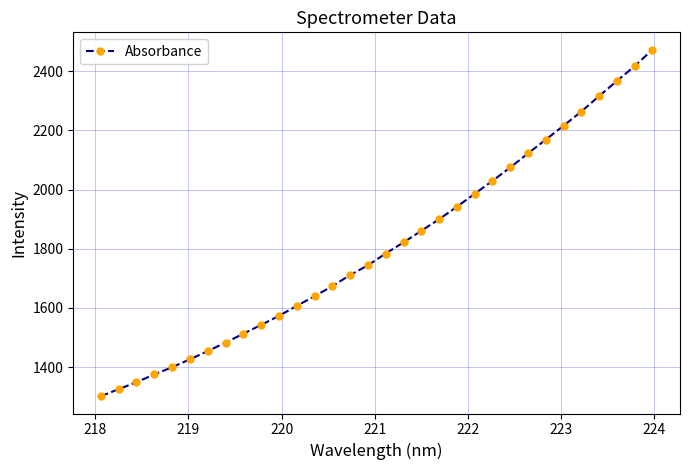

What is the difference between the maximum and second lowest values?

1148.3